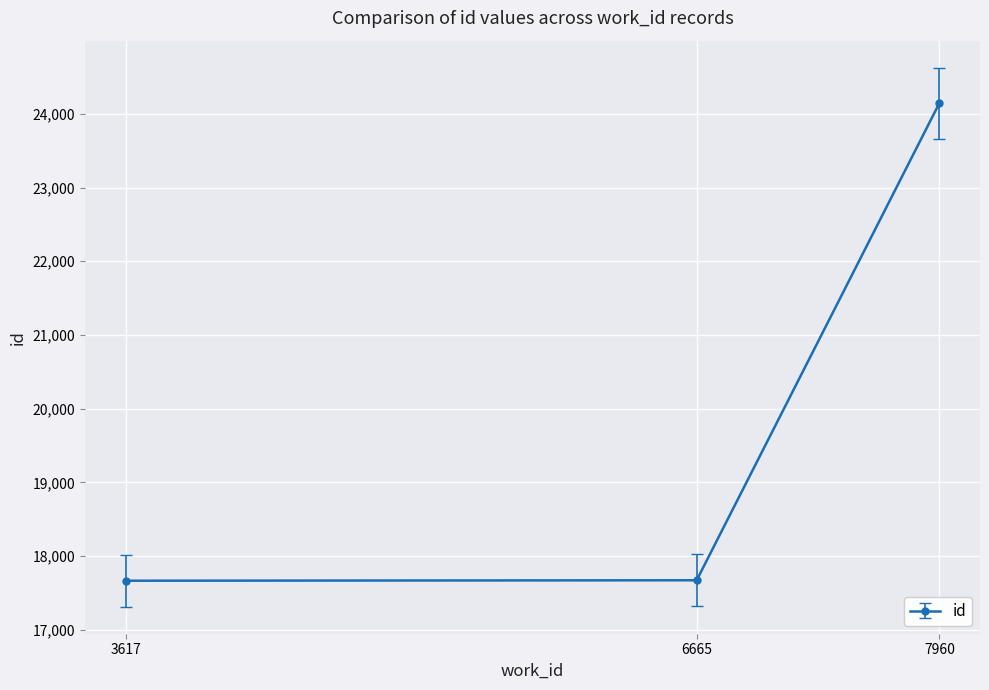

What is the difference between the maximum and minimum values?

6477